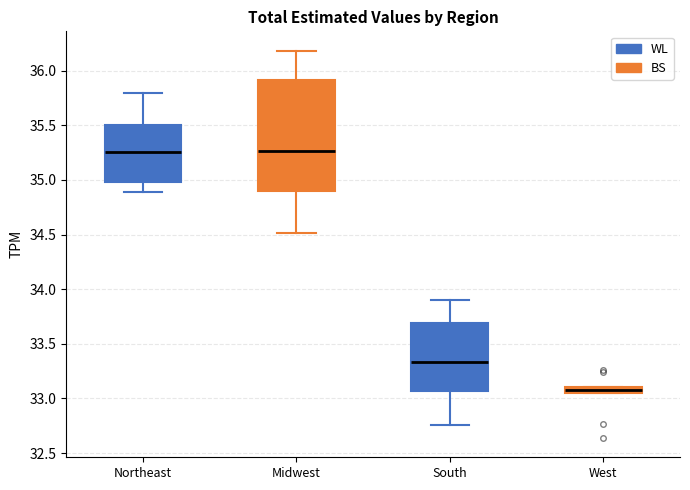

Comparing the boxes themselves (not the whiskers), which one is the tallest?

Midwest